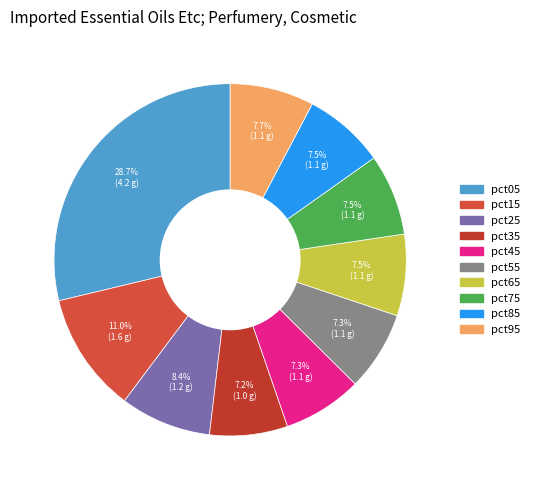

How many slices are in this pie chart?

10